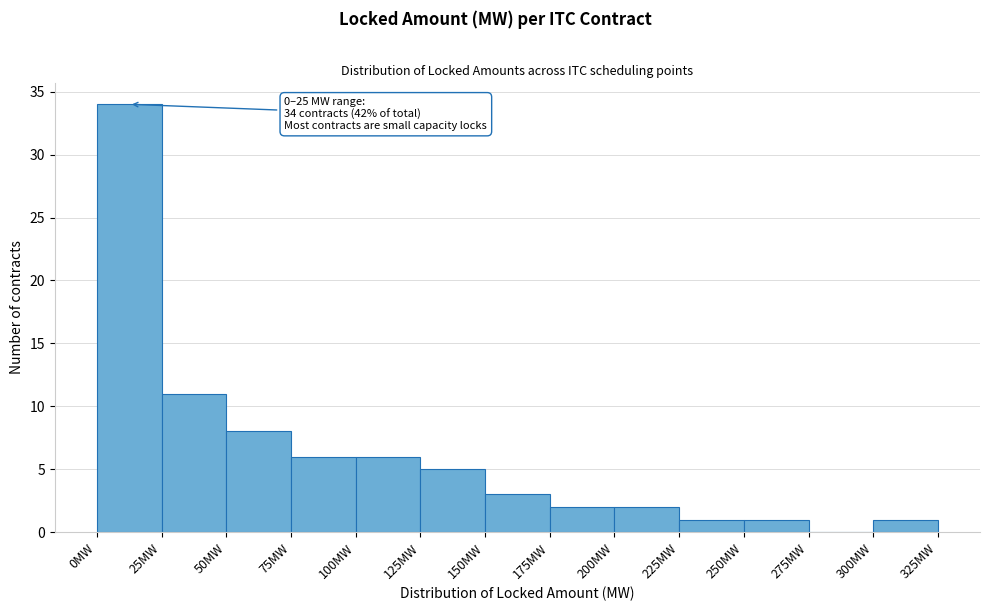

Over which range of the x-axis is the bar tallest?

0 to 25